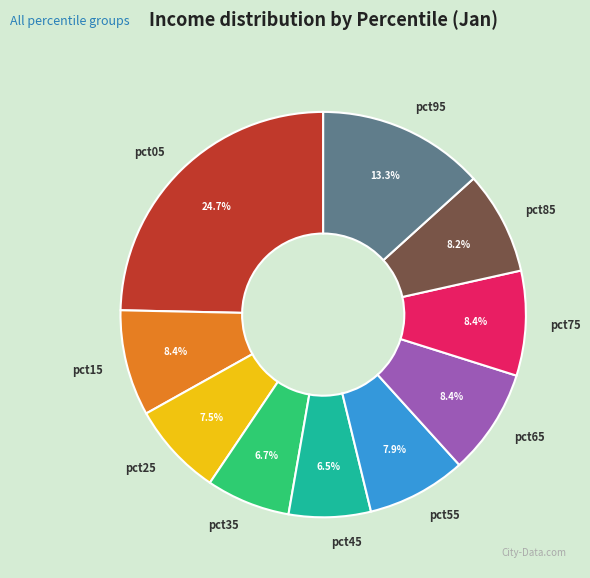

To the nearest percent, what percentage of the pie is pct65?

8%